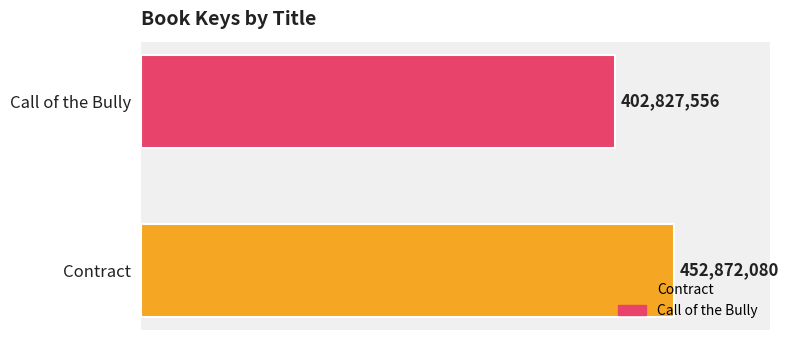

List the labels in order of value, smallest first.

Call of the Bully, Contract